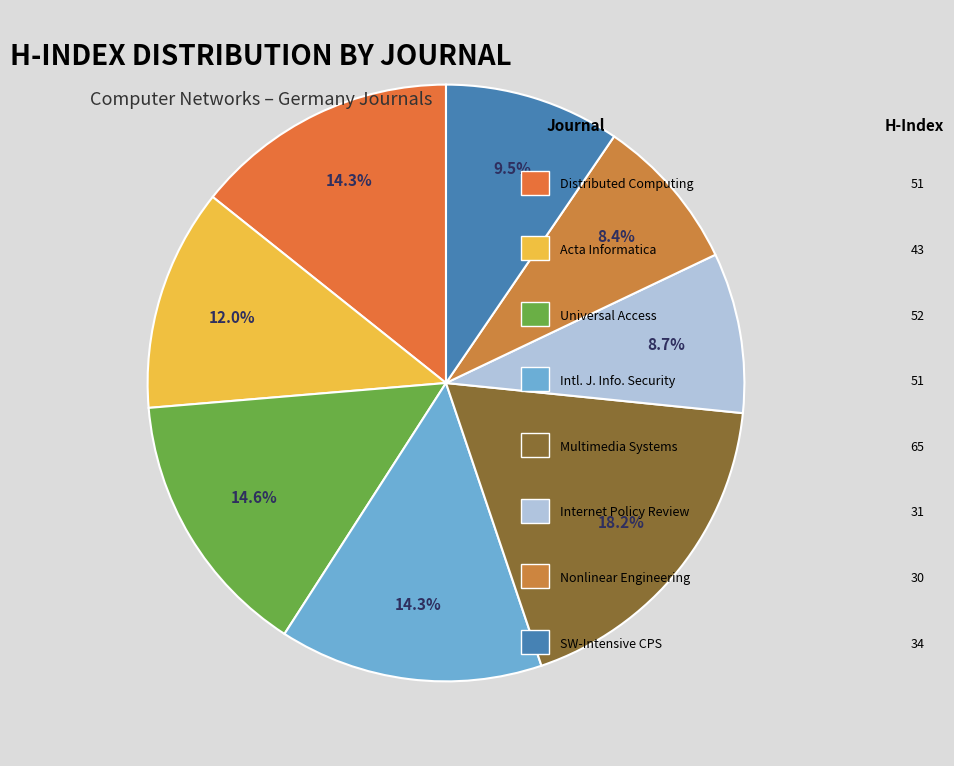

Rank the categories by value from highest to lowest.

Multimedia Systems, Universal Access in the Information Society, Distributed Computing, International Journal of Information Security, Acta Informatica, Software-Intensive Cyber-Physical Systems, Internet Policy Review, Nonlinear Engineering